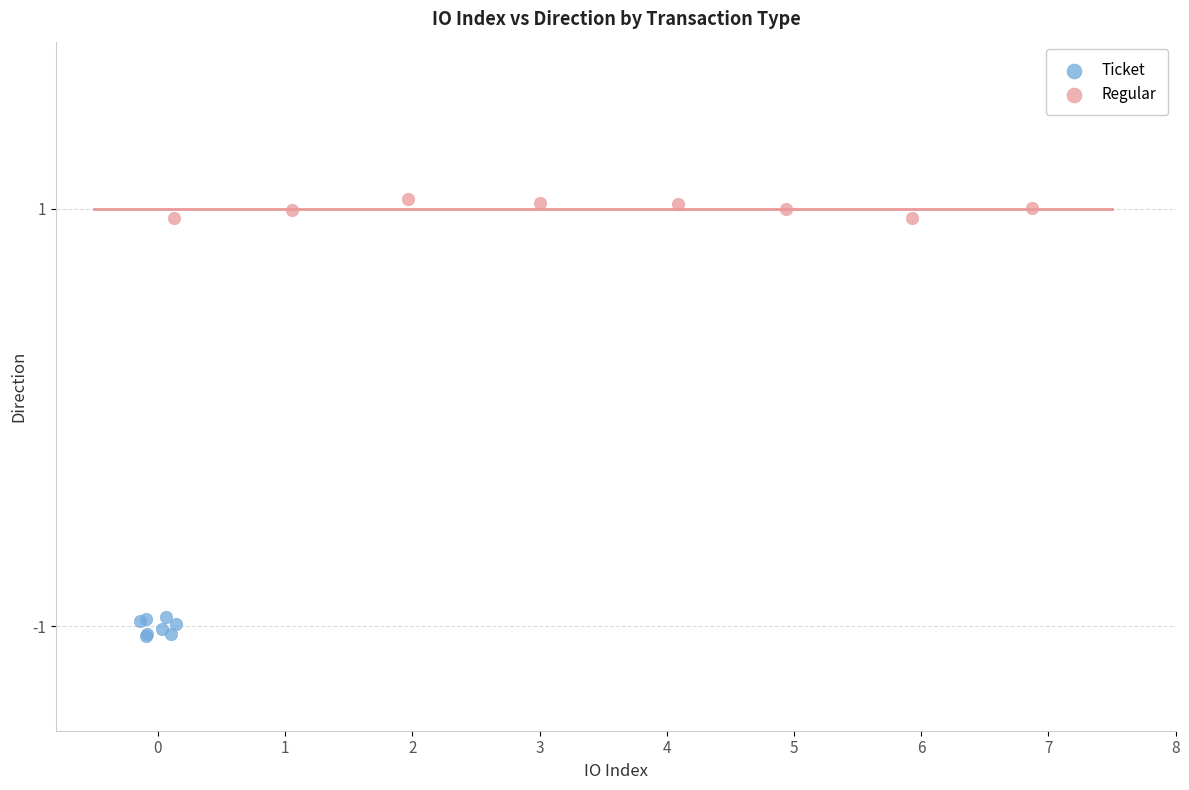

Which series reaches the maximum Y coordinate?

Regular